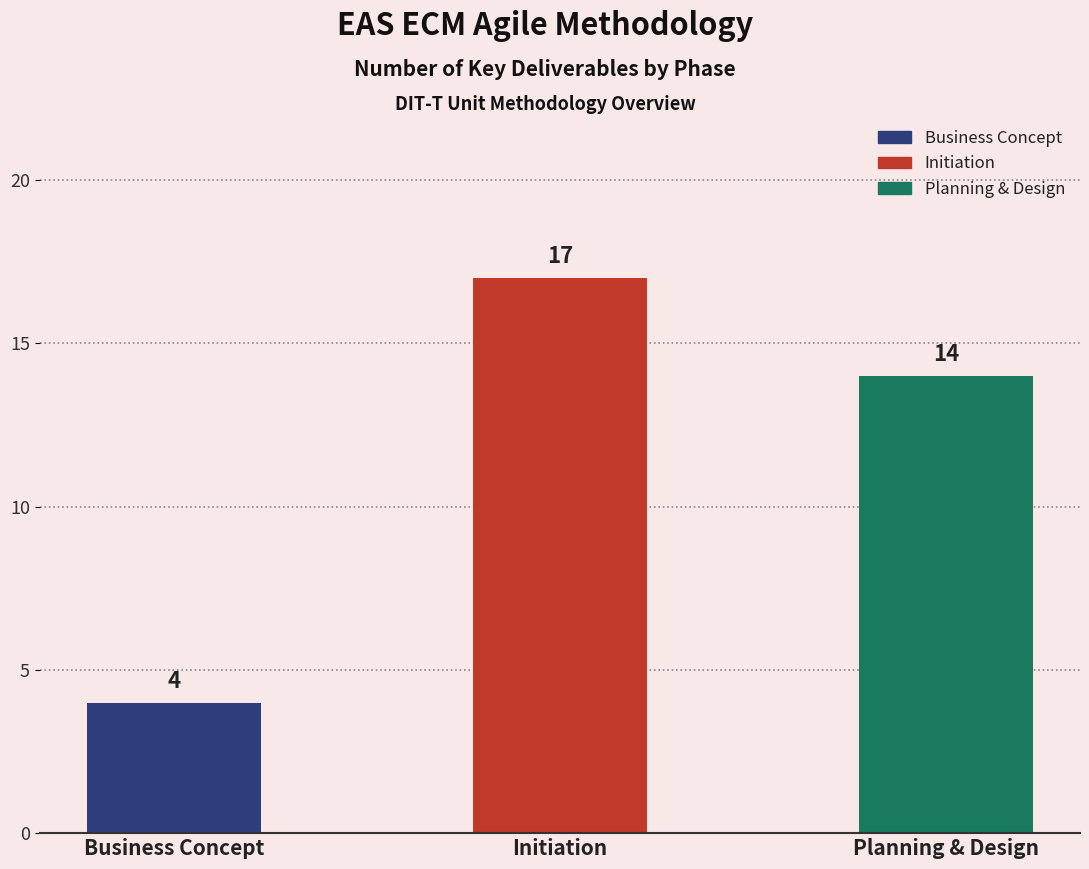

Which category has the highest value across all series?

Initiation